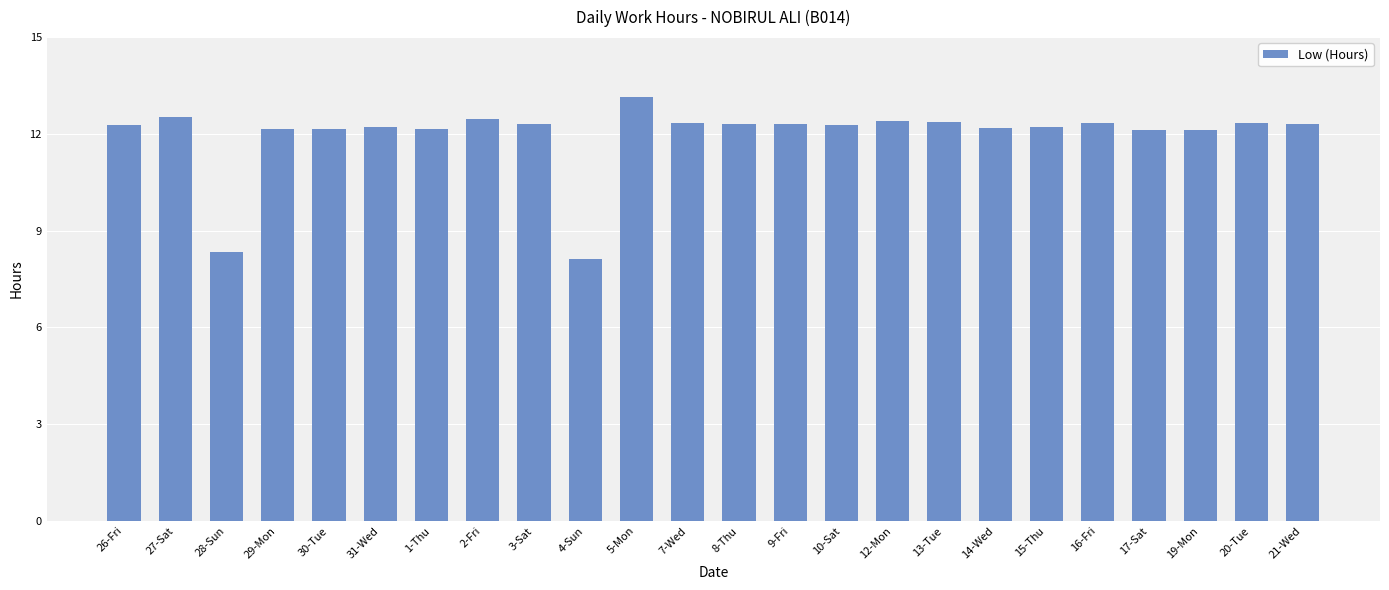

What is the label of the 22nd bar from the left?

19-Mon